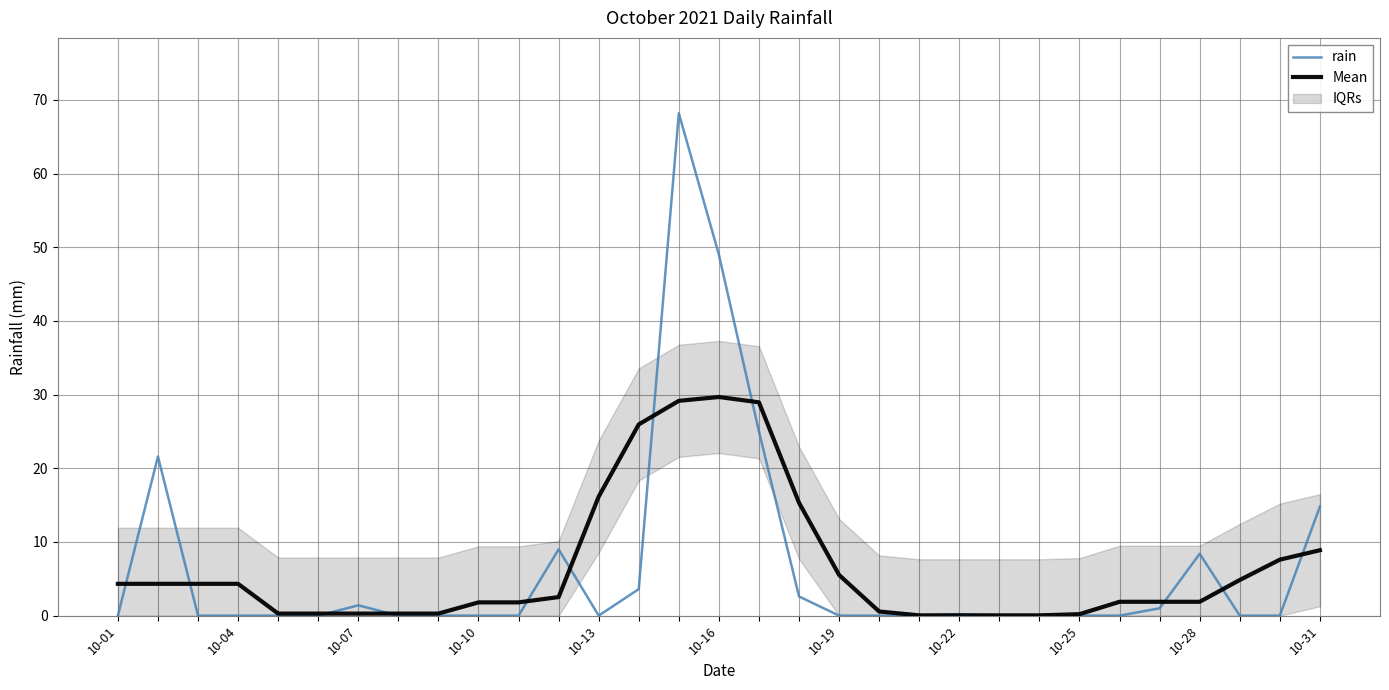

What is the value of the rain point at the 12th from the left?

9.0